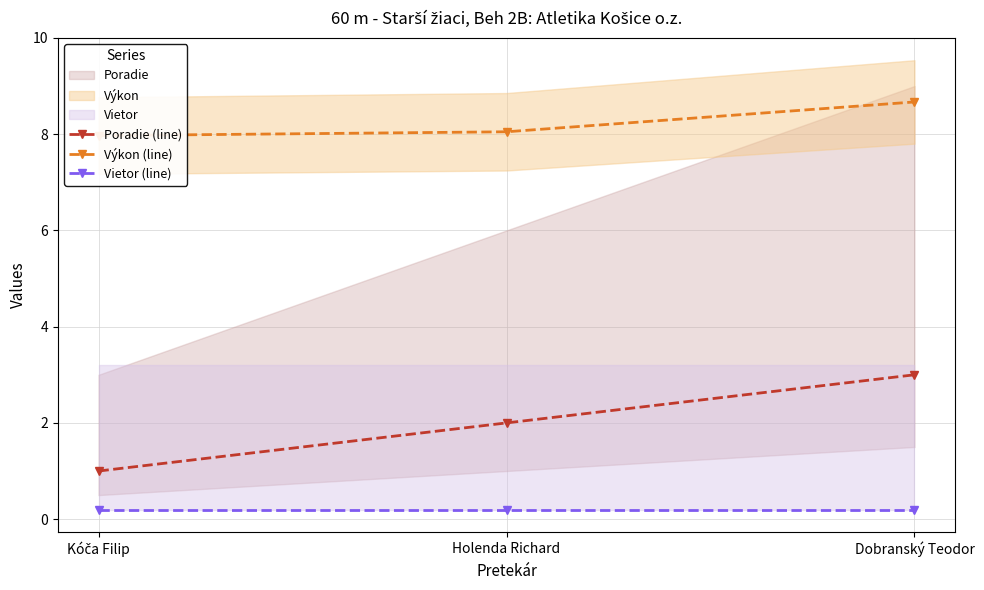

Which label corresponds to the smallest value in the chart?

Kóča Filip